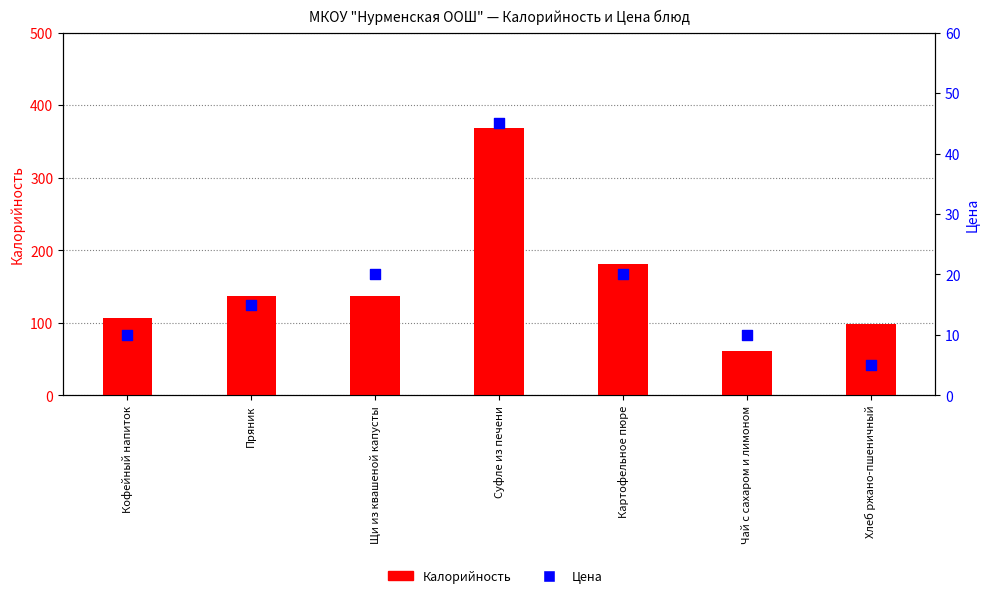

What is the total value across all series at Хлеб ржано-пшеничный?

102.8